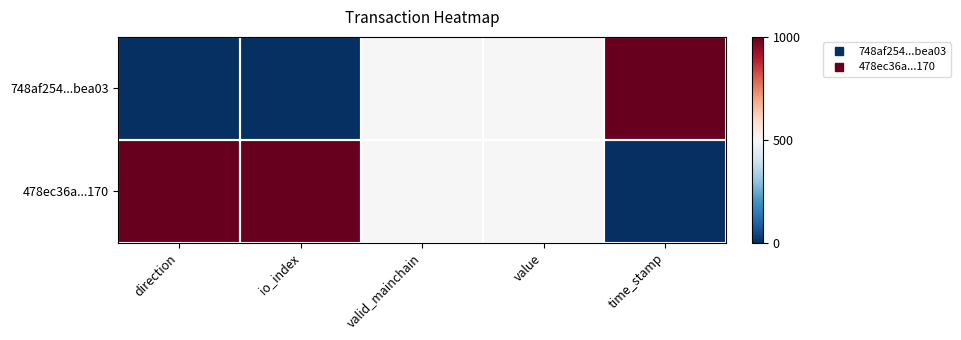

Reading left to right, what are all the values shown in this chart?

748af254...bea03: direction=0.0	io_index=0.0	valid_mainchain=0.5	value=0.5	time_stamp=1.0
478ec36a...170: direction=1.0	io_index=1.0	valid_mainchain=0.5	value=0.5	time_stamp=0.0